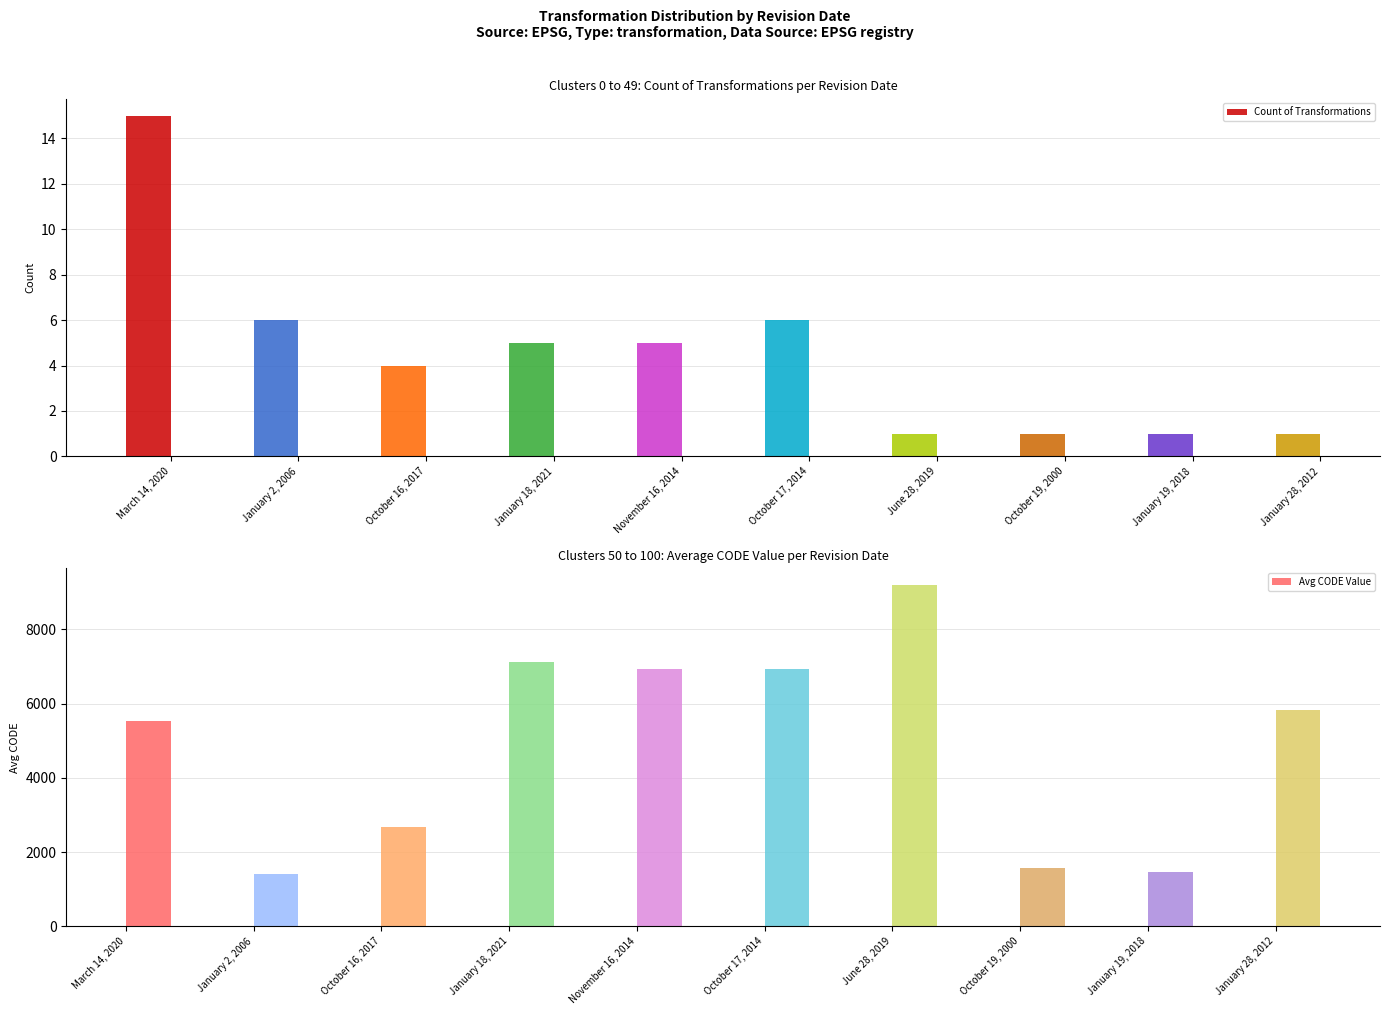

At which category is the sum across all series the highest?

June 28, 2019